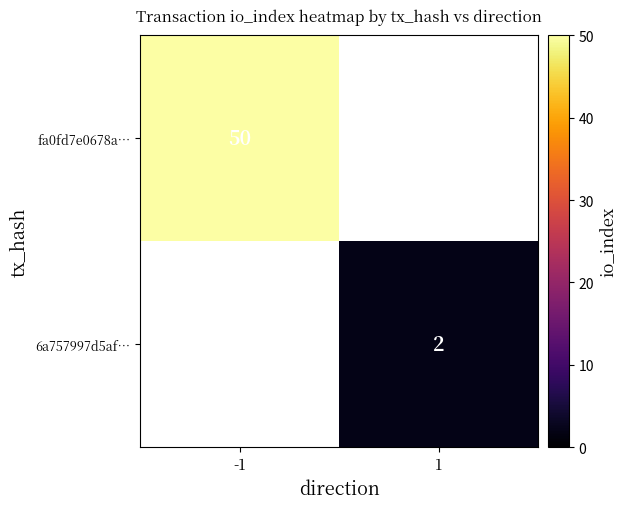

The value of 6a757997d5af… at 1 is 3. True or false?

False